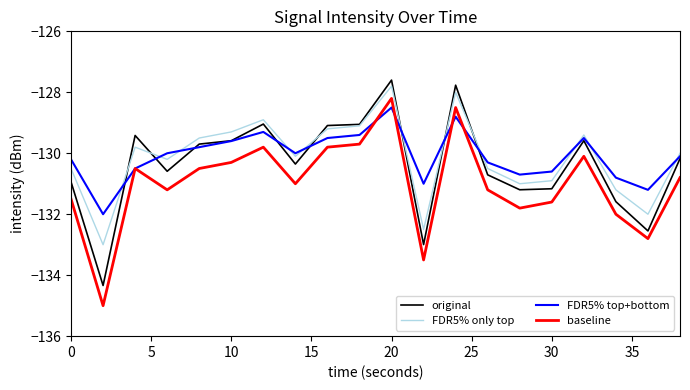

What is the minimum value shown in the chart?

-135.0